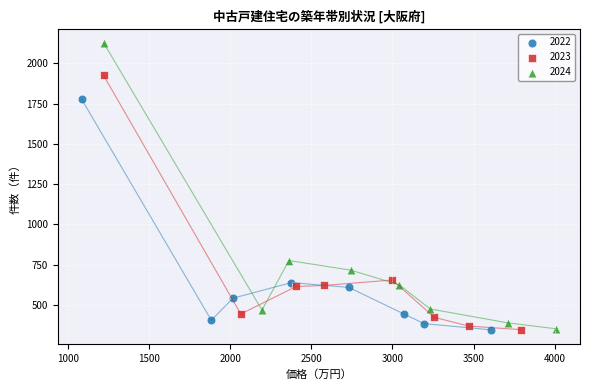

Which series contains the highest Y value?

2024